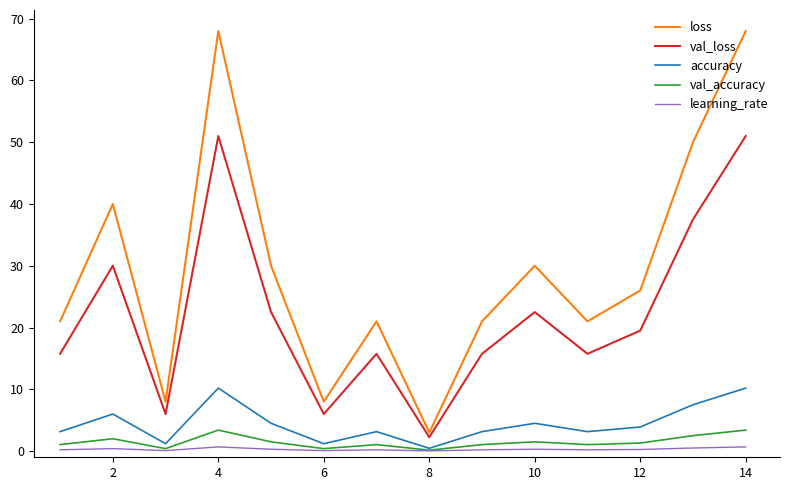

What are all the series names shown in the legend?

loss, val_loss, accuracy, val_accuracy, learning_rate